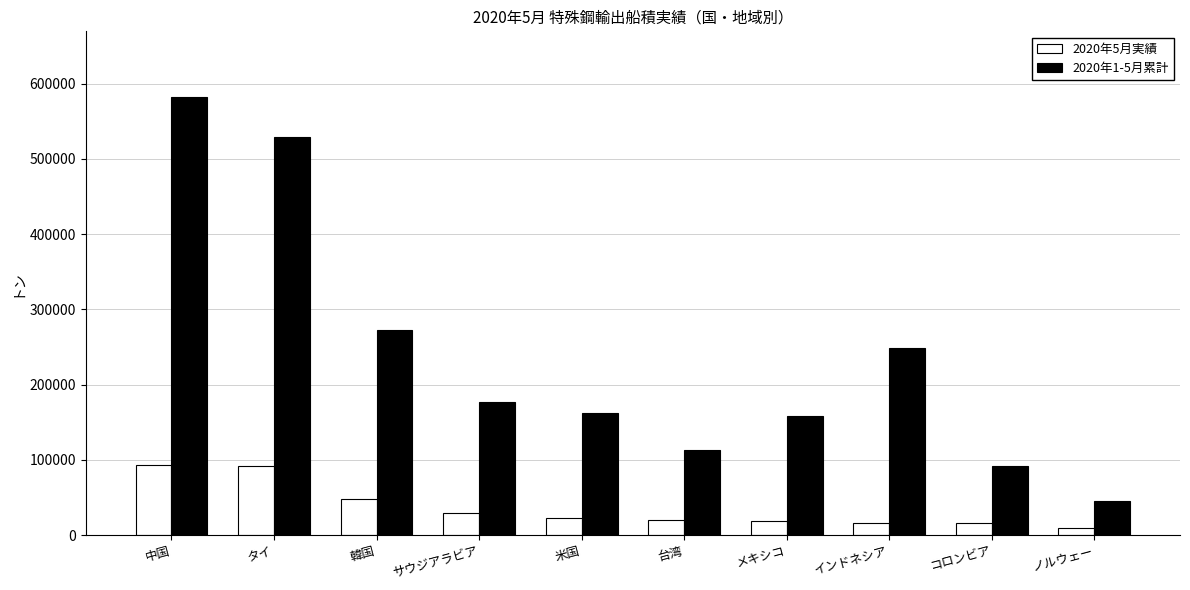

Is it true that 2020年5月実績 equals 23321.4 at 米国?

True